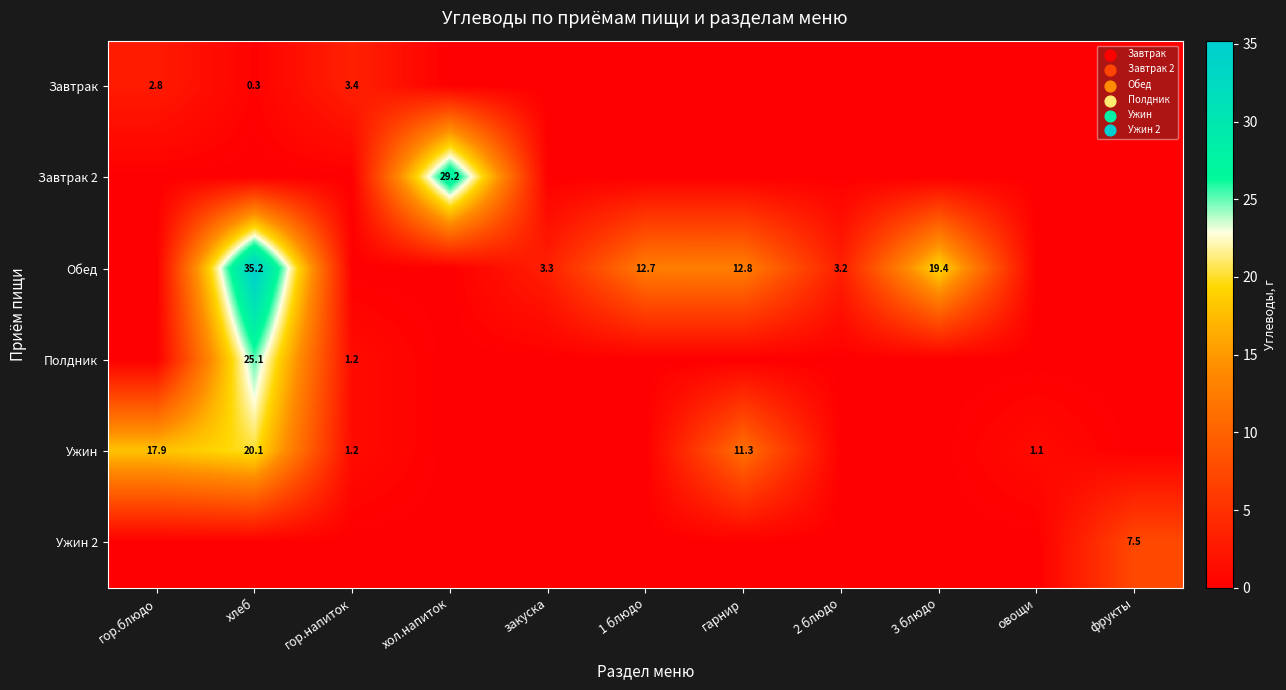

True or false: Завтрак 2 has a value of 29.2 at хол.напиток.

True